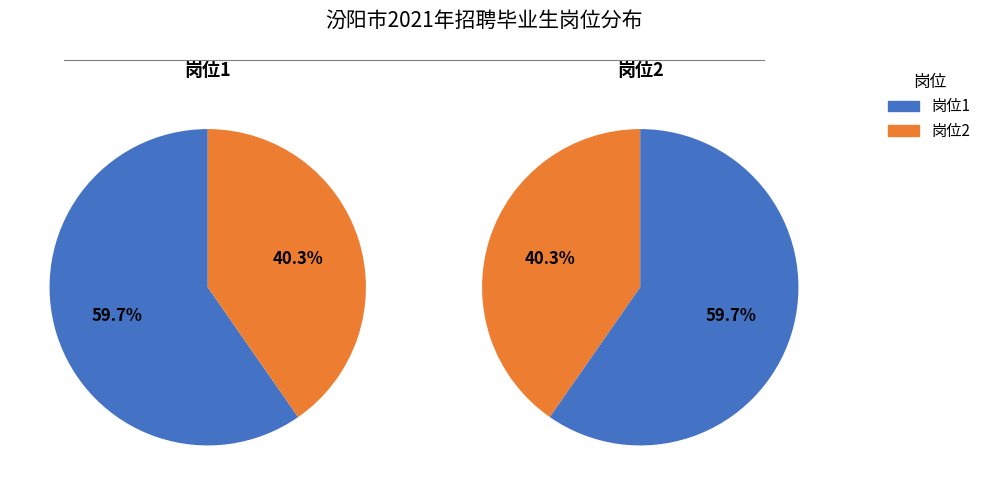

What percentage do 岗位1 and 岗位2 together represent?

100.0%